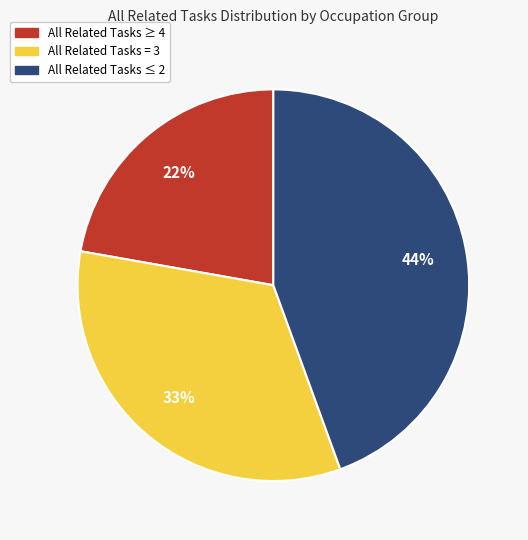

To the nearest percent, what is the average slice percentage?

33%